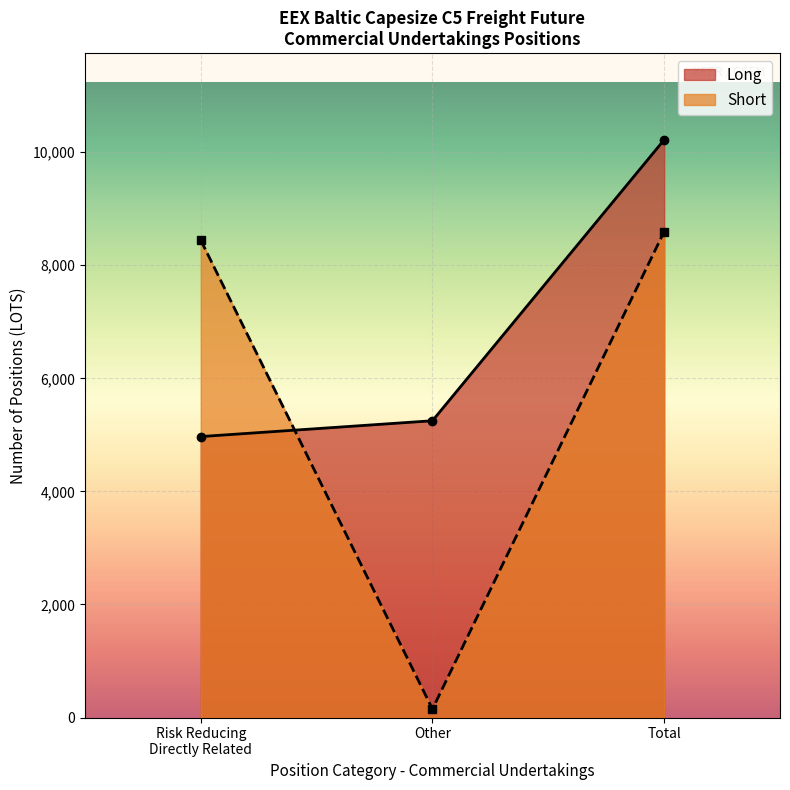

Rank the series by their maximum value, from highest to lowest.

Long, Short